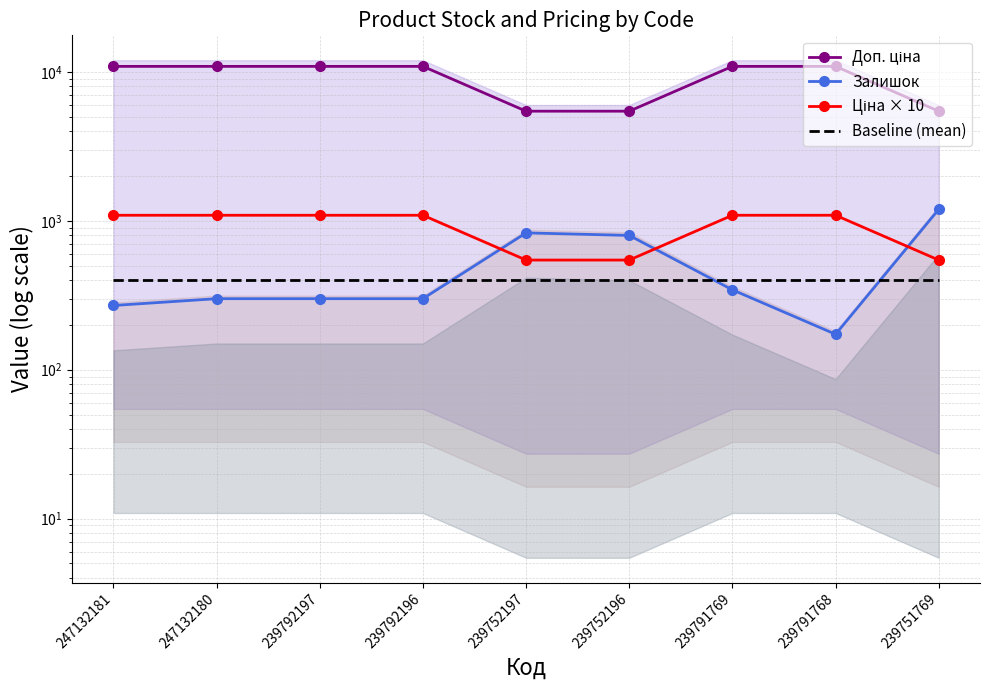

What is the total value across all series at 239792197?

12694.2